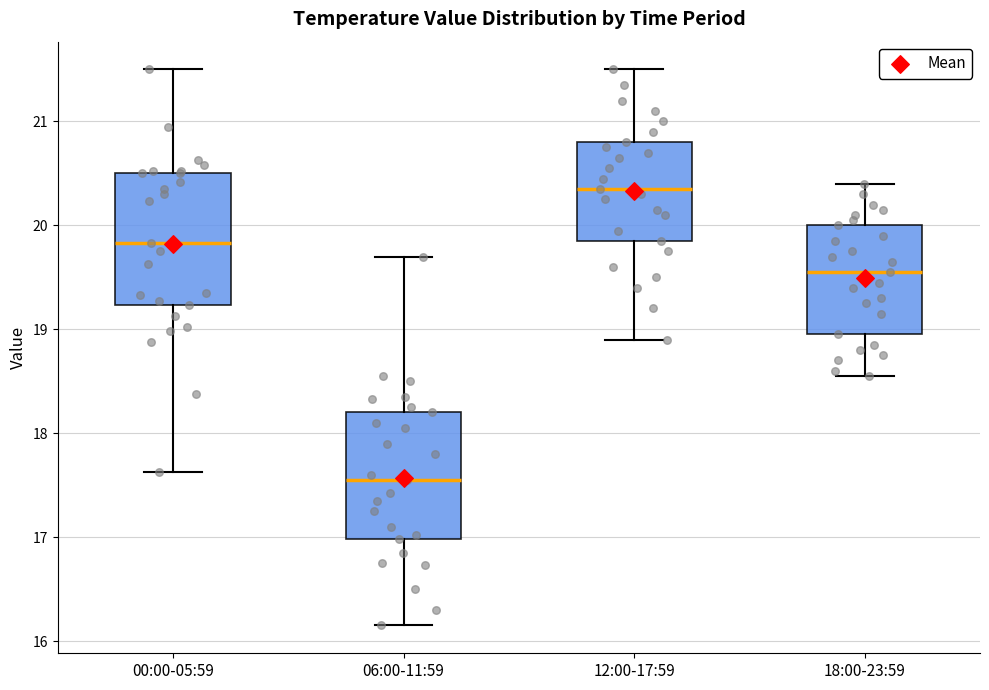

Reading left to right, transcribe this box plot: for each box, give where its median line is, the range the box spans, and where its two whiskers end, as read against the y-axis. The values are not printed on the chart, so give them approximately, as read against the axis.

00:00-05:59: median 19.8, box 19.2 to 20.5, whiskers 17.6 to 21.5
06:00-11:59: median 17.6, box 17.0 to 18.2, whiskers 16.2 to 19.7
12:00-17:59: median 20.4, box 19.9 to 20.8, whiskers 18.9 to 21.5
18:00-23:59: median 19.6, box 19.0 to 20.0, whiskers 18.6 to 20.4